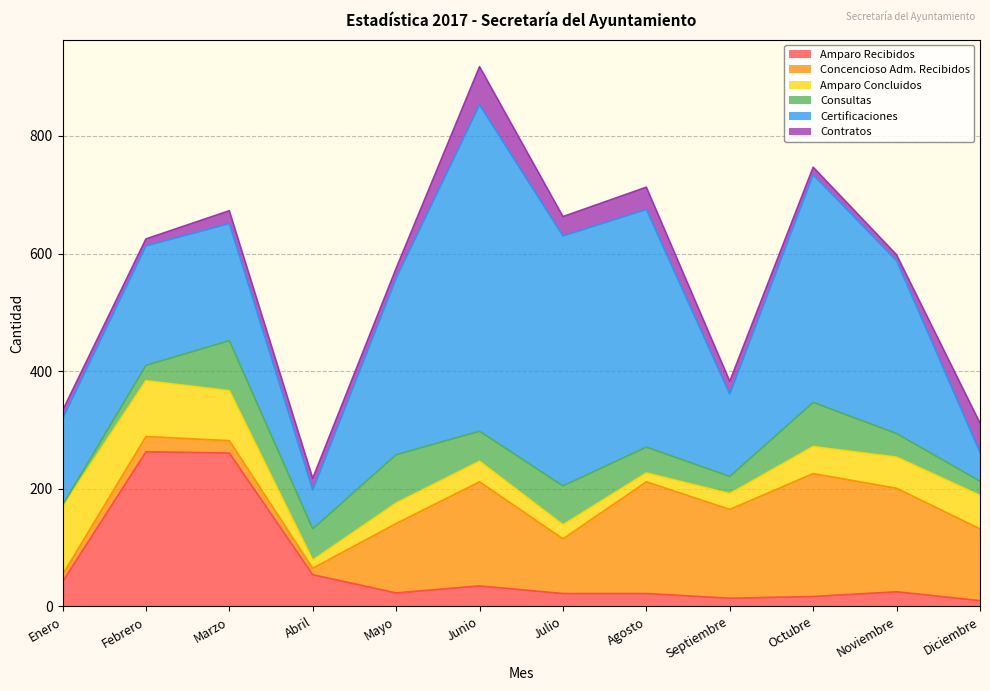

What is the difference between the Concencioso Adm. Recibidos values at Enero and Mayo?

106